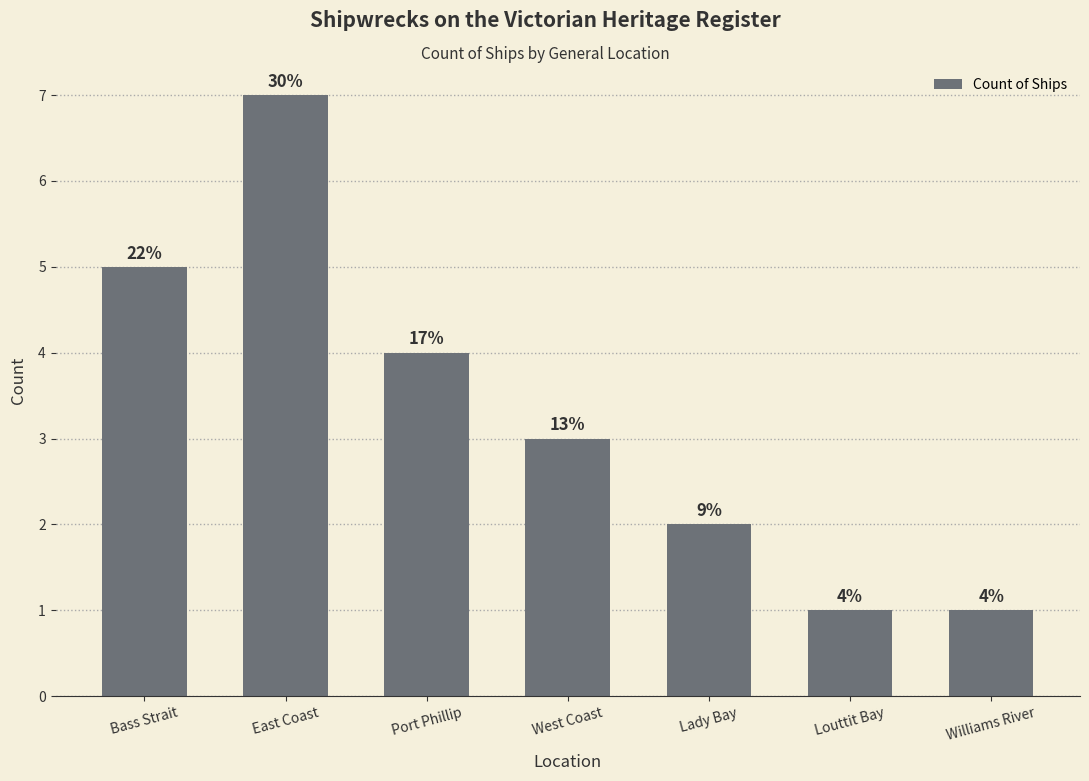

What is the change in value from Bass Strait to Port Phillip?

-1